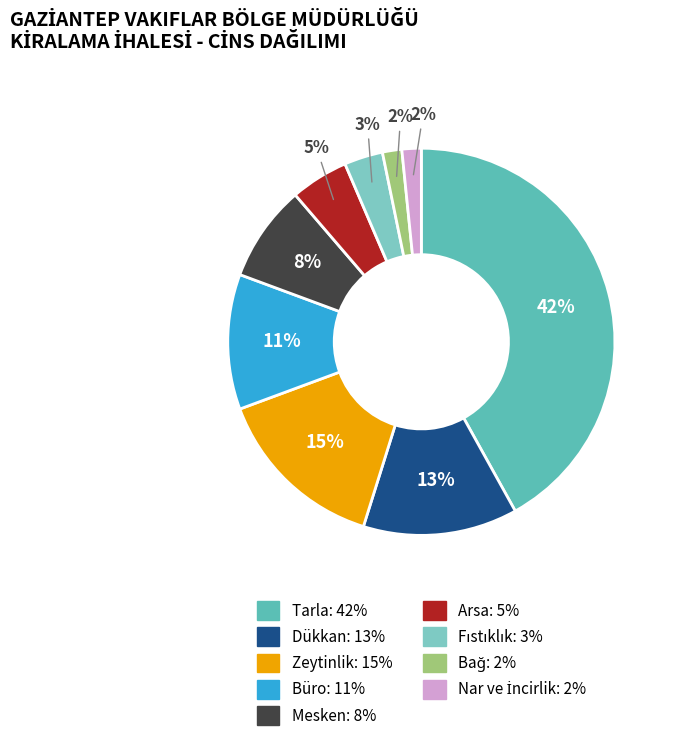

What percentage is the Arsa slice, to the nearest percent?

5%